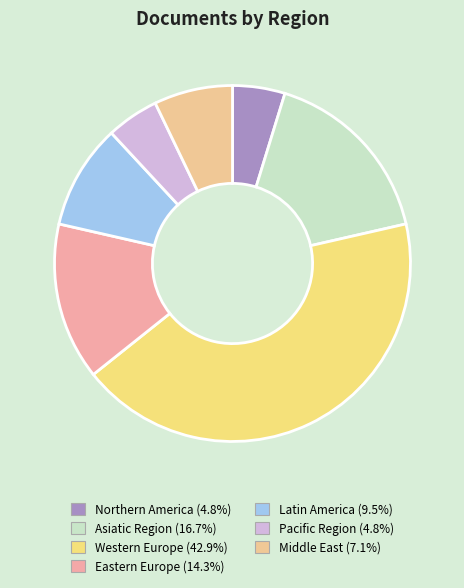

To the nearest percent, what is the combined percentage of Western Europe and Latin America?

52%